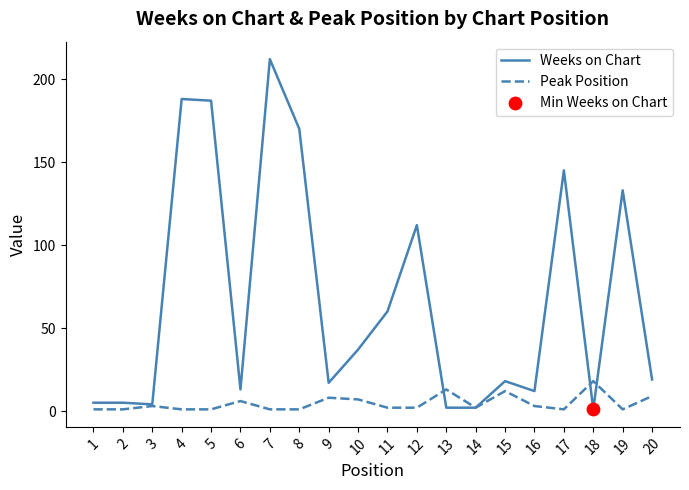

Which series changed the most between 10 and 17?

Weeks on Chart